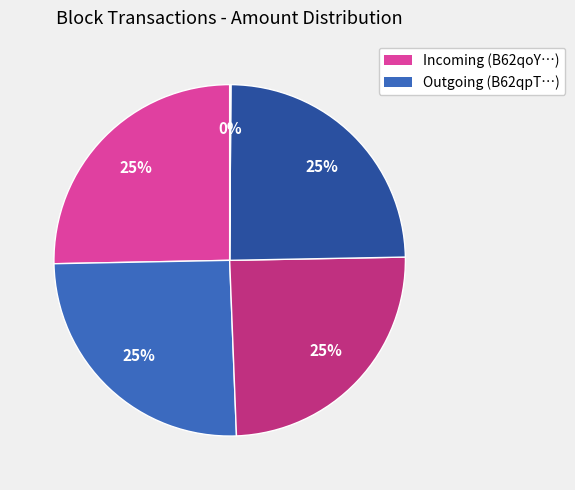

To the nearest percent, what is the average slice percentage?

20%